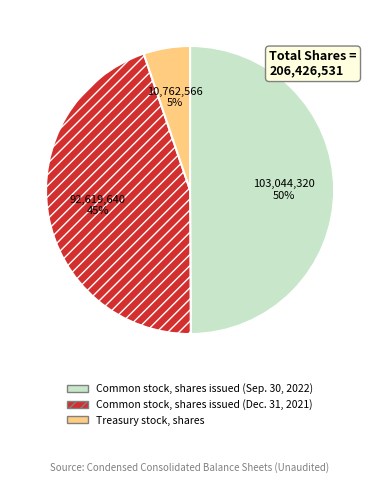

To the nearest percent, what is the difference between the Common stock, shares issued (Dec. 31, 2021) and Treasury stock, shares slice percentages?

40%